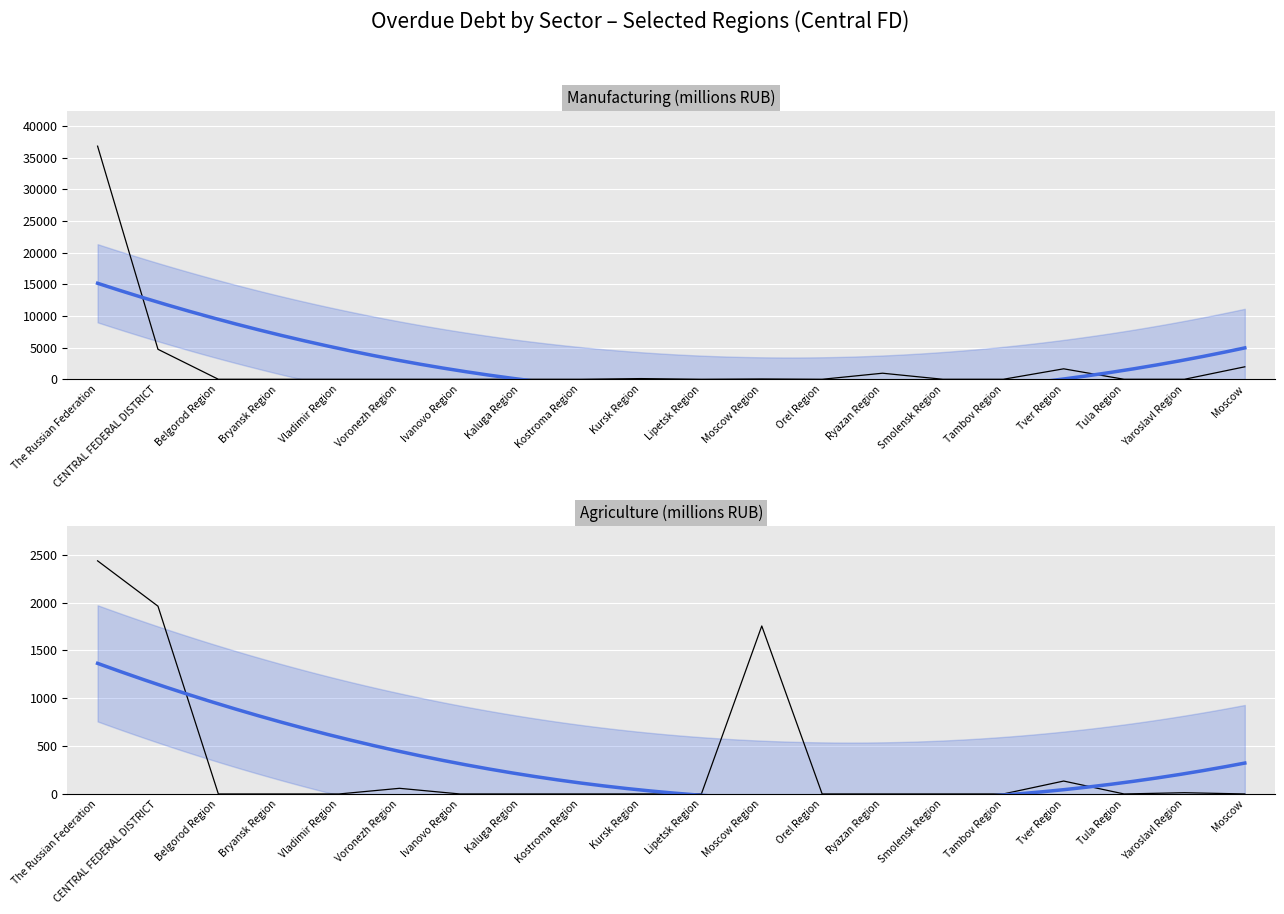

List the series in order of their peak value, highest first.

Manufacturing (millions RUB), Agriculture (millions RUB)